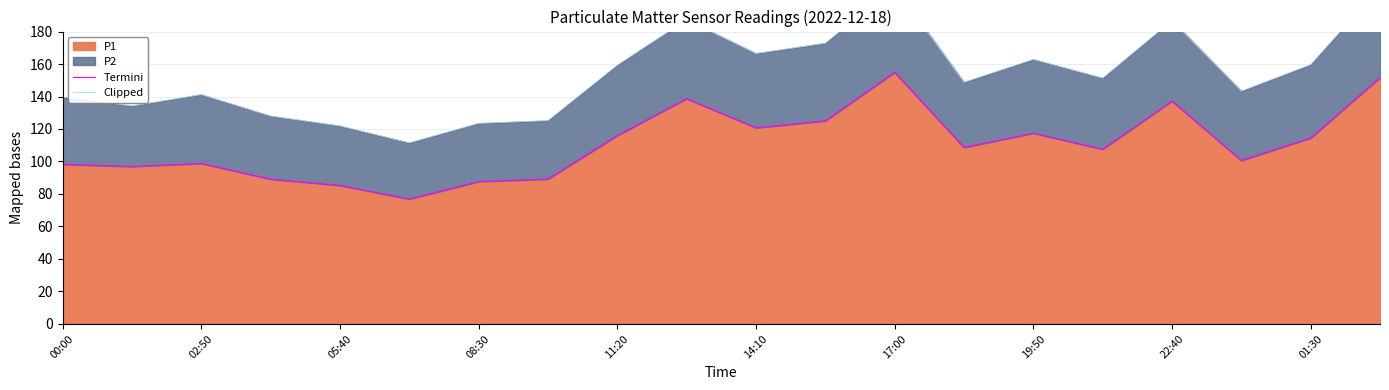

What is the value of the Termini point at the 12th from the left?

125.0